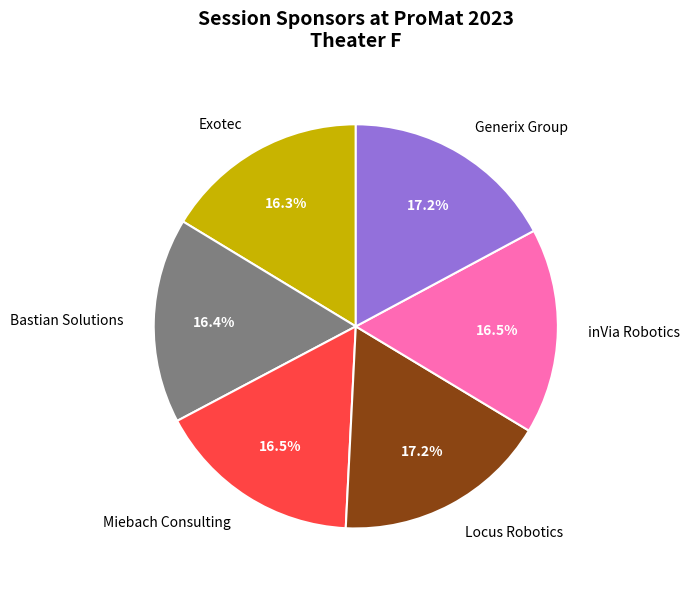

How many slices are in this pie chart?

6